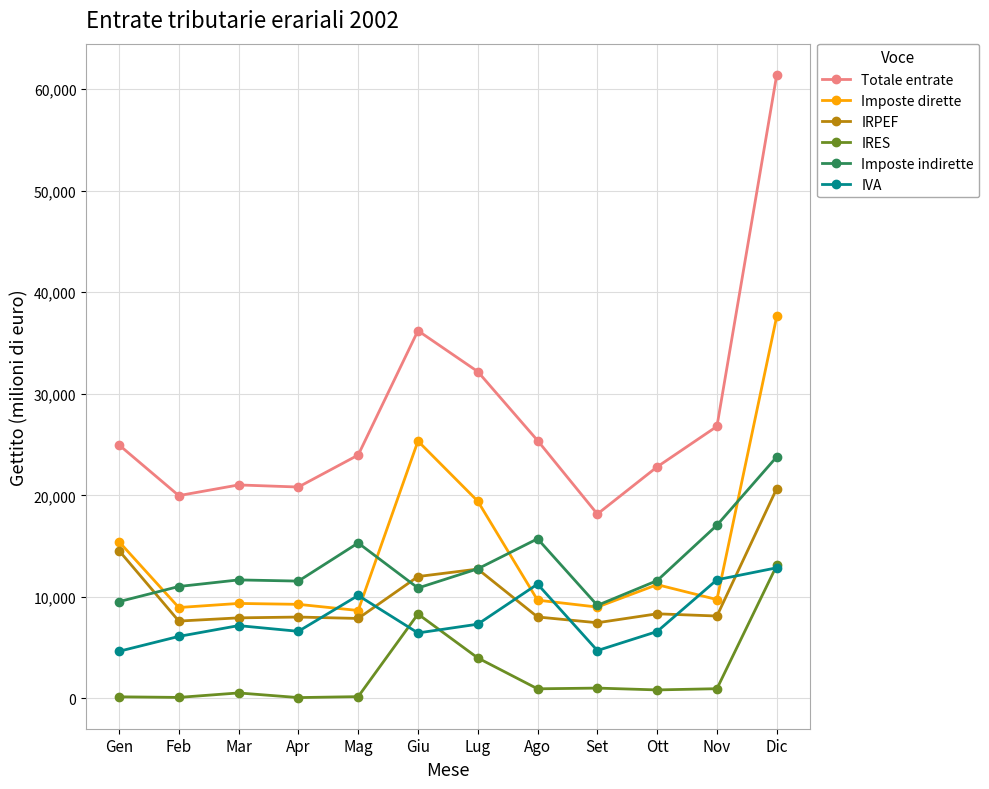

At how many categories does at least one series exceed 49379?

1